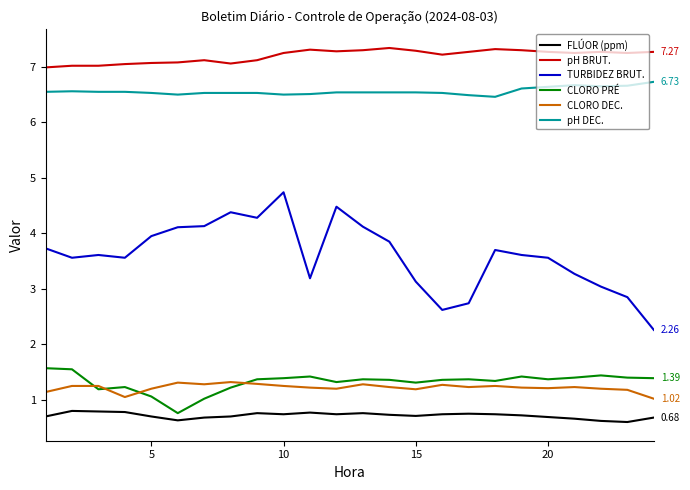

Which series has the widest spread of values?

TURBIDEZ BRUT.